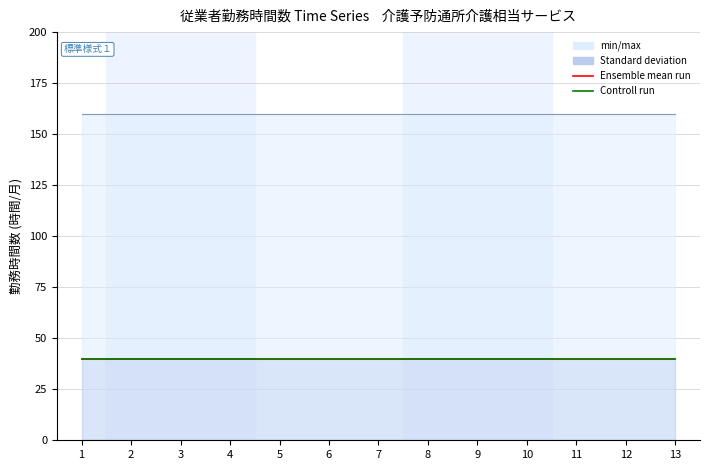

At which label is Ensemble mean run closest to 40?

1